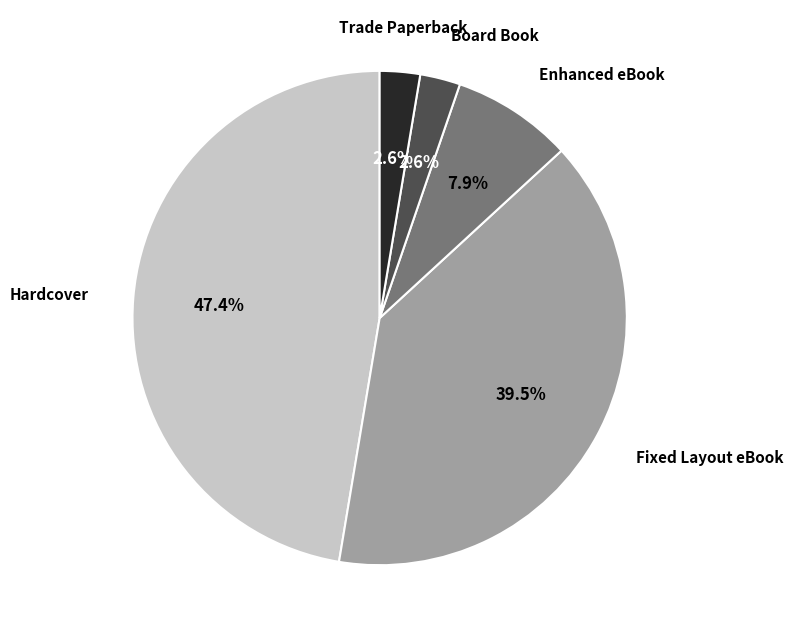

True or false: Enhanced eBook accounts for 8% of the total.

True